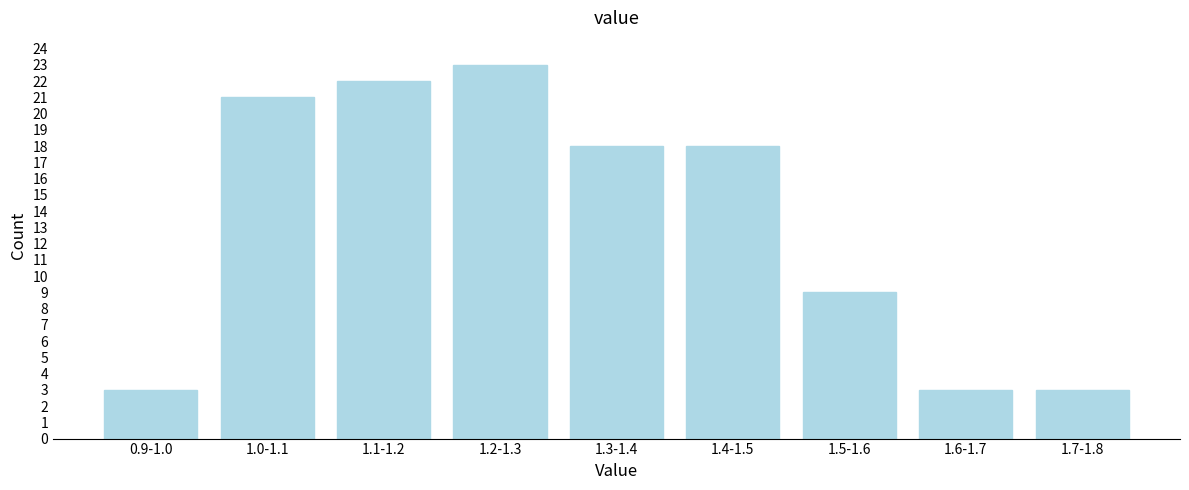

Reading left to right, what are all the values shown in this chart?

3	21	22	23	18	18	9	3	3